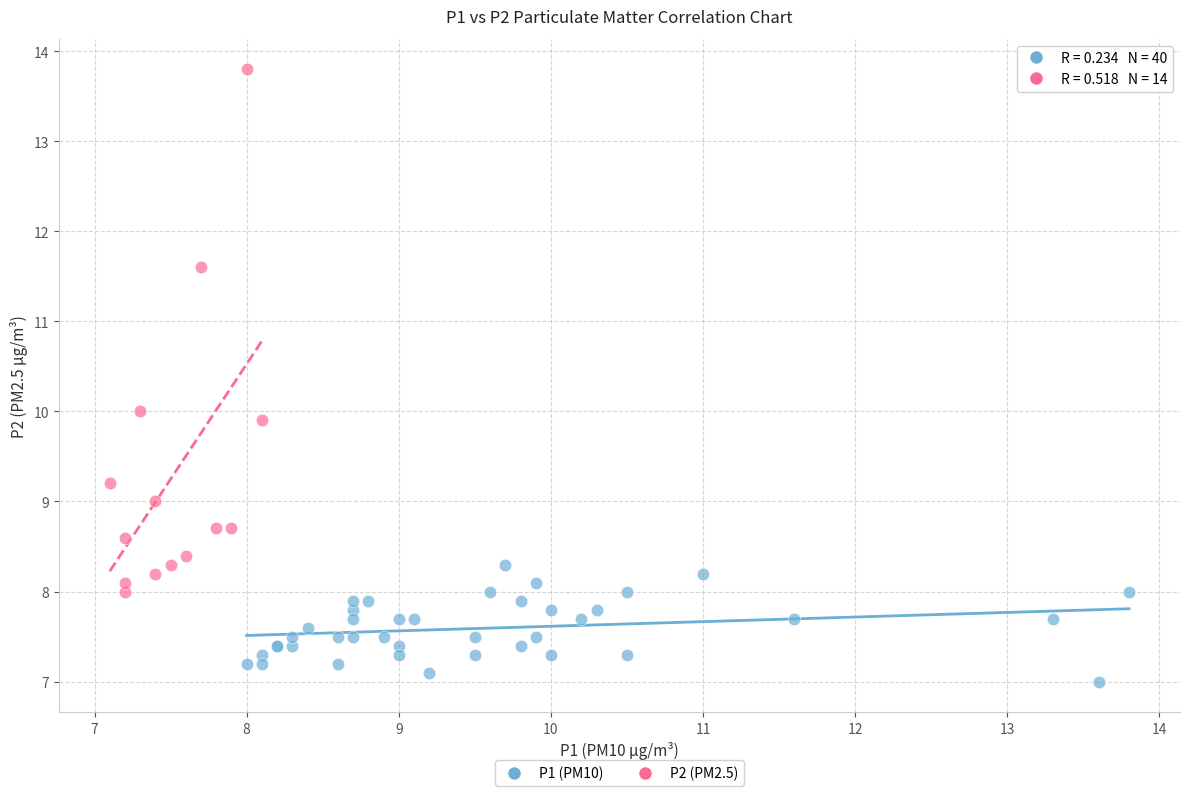

Which series contains the highest Y value?

P2 (PM2.5)